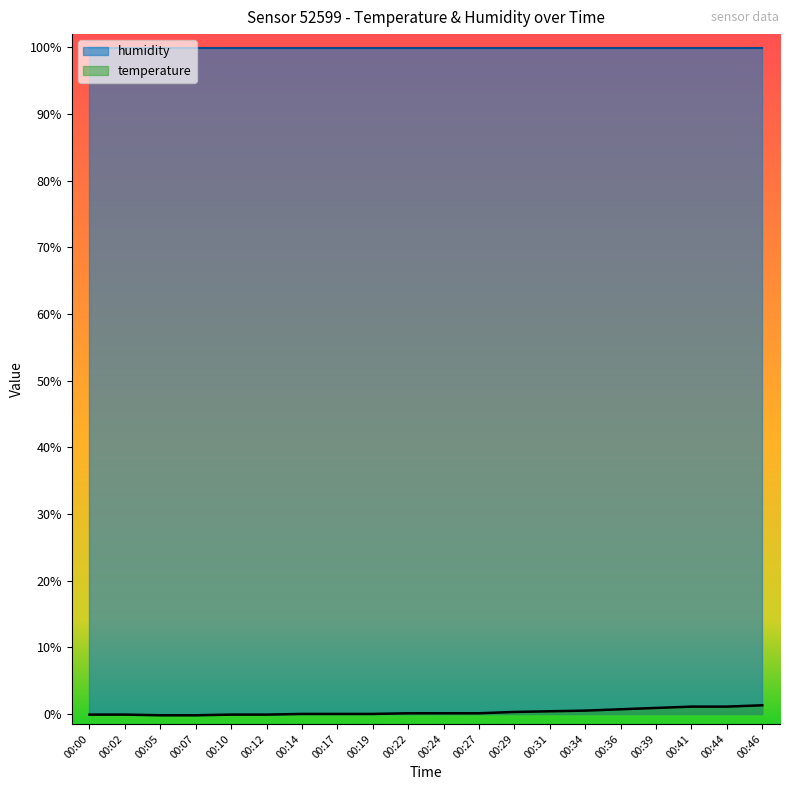

What is the sum of all values?

5.8